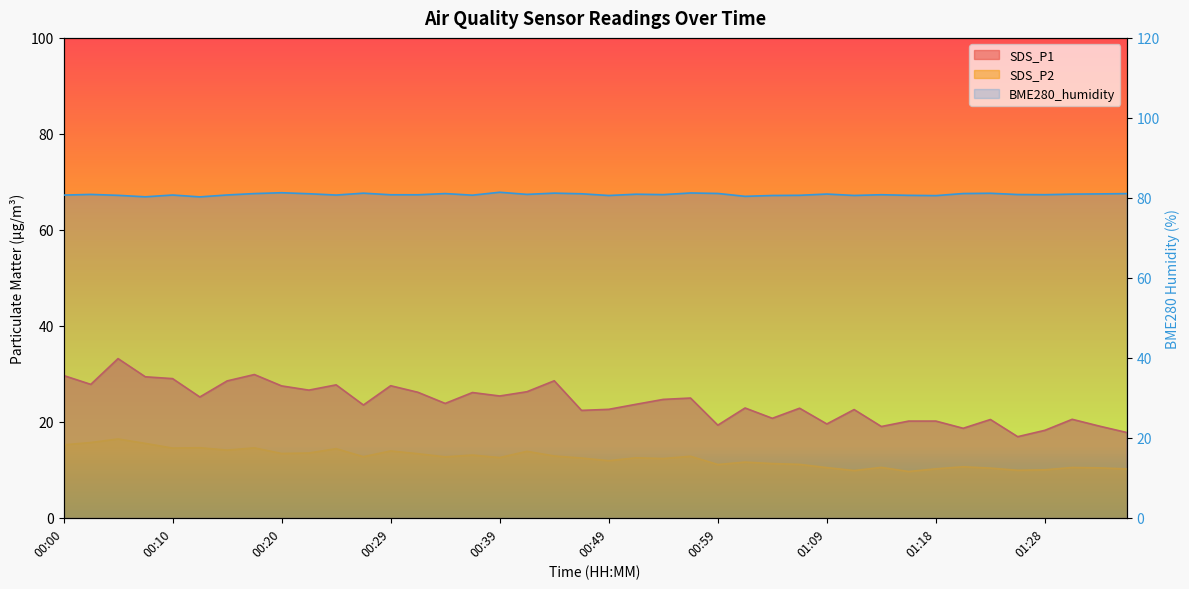

How many interior local valleys does the SDS_P1 series have?

13